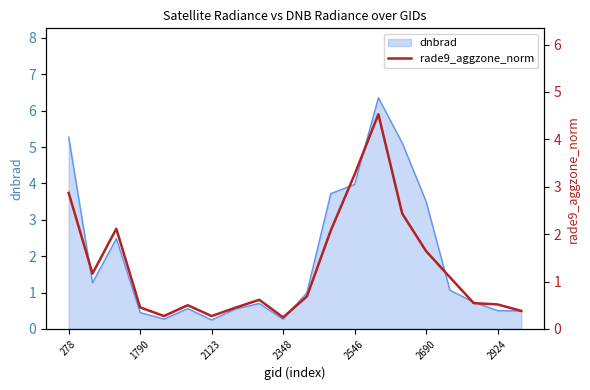

What is the value of the 2nd point from the left?

1.2